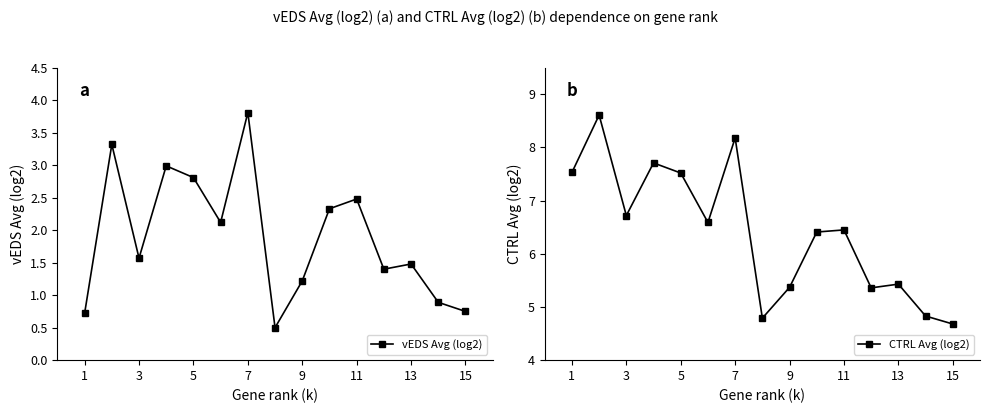

Is this an area chart (filled region under the line)?

No